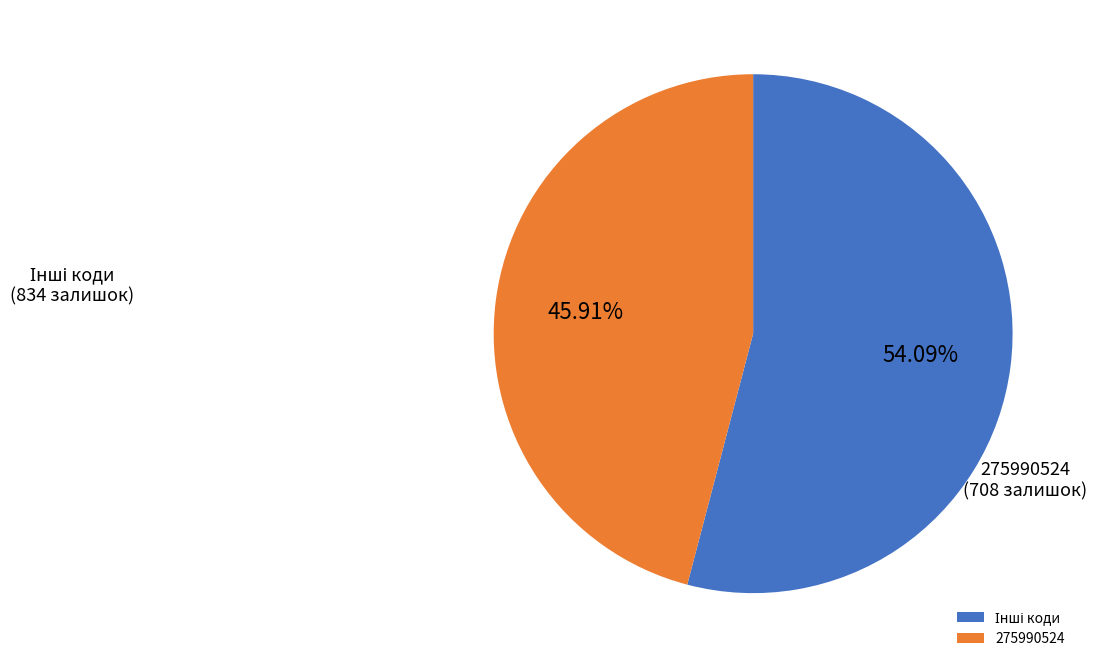

To the nearest percent, what is the difference between the largest and smallest slice percentages?

8%